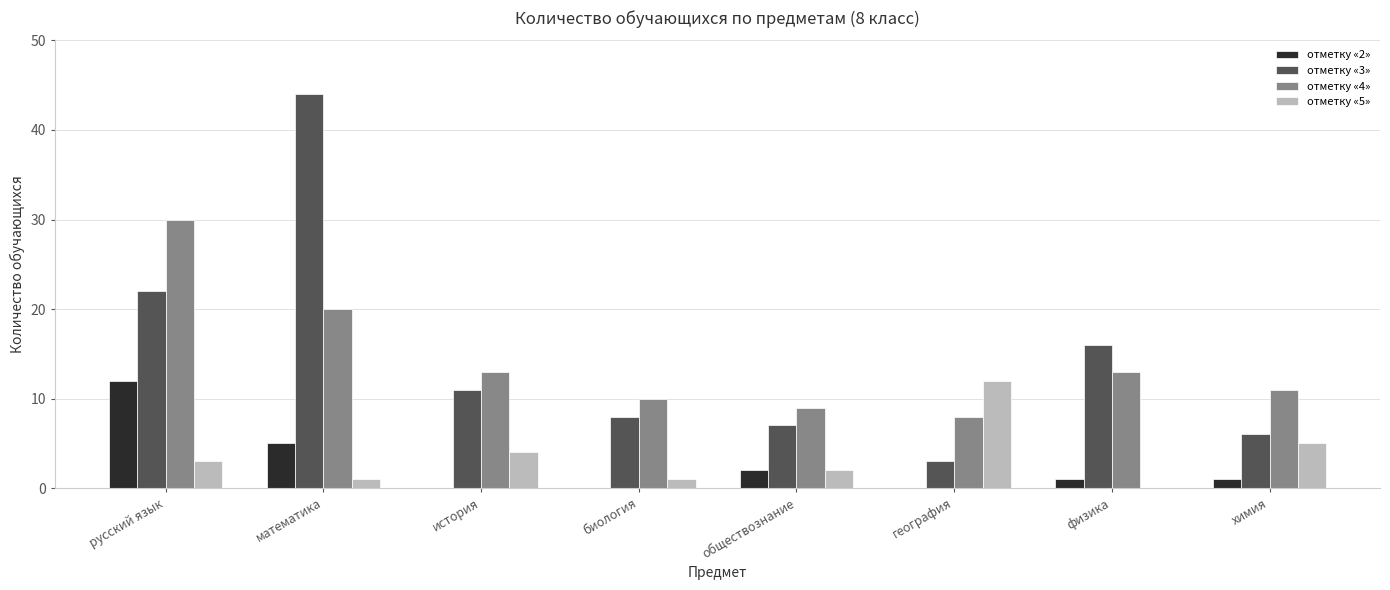

At which label does отметку «3» first exceed 11?

русский язык